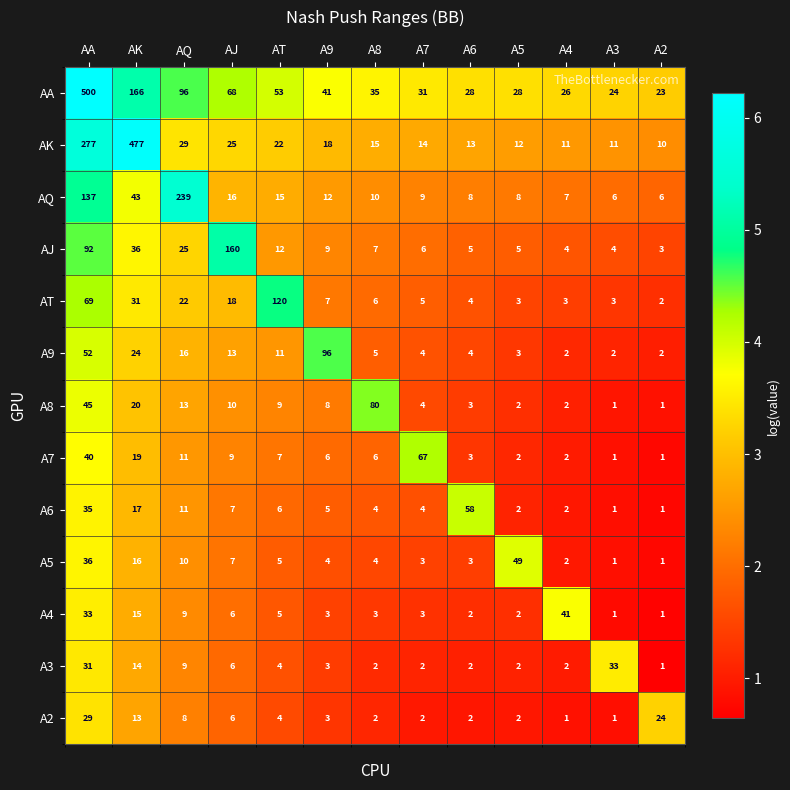

True or false: A9 has a value of 2 at A6.

False